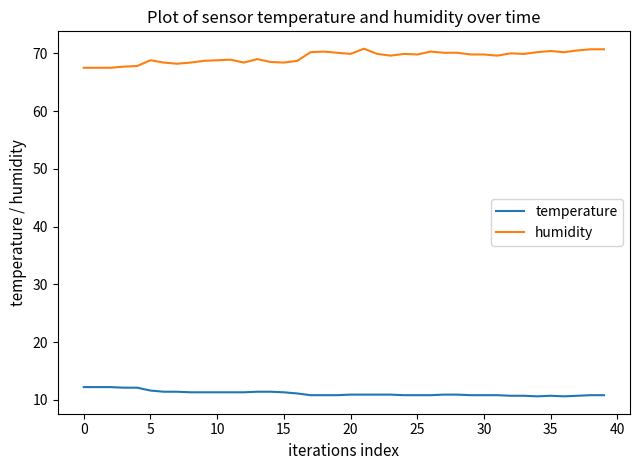

Rank the series by their maximum value, from lowest to highest.

temperature, humidity